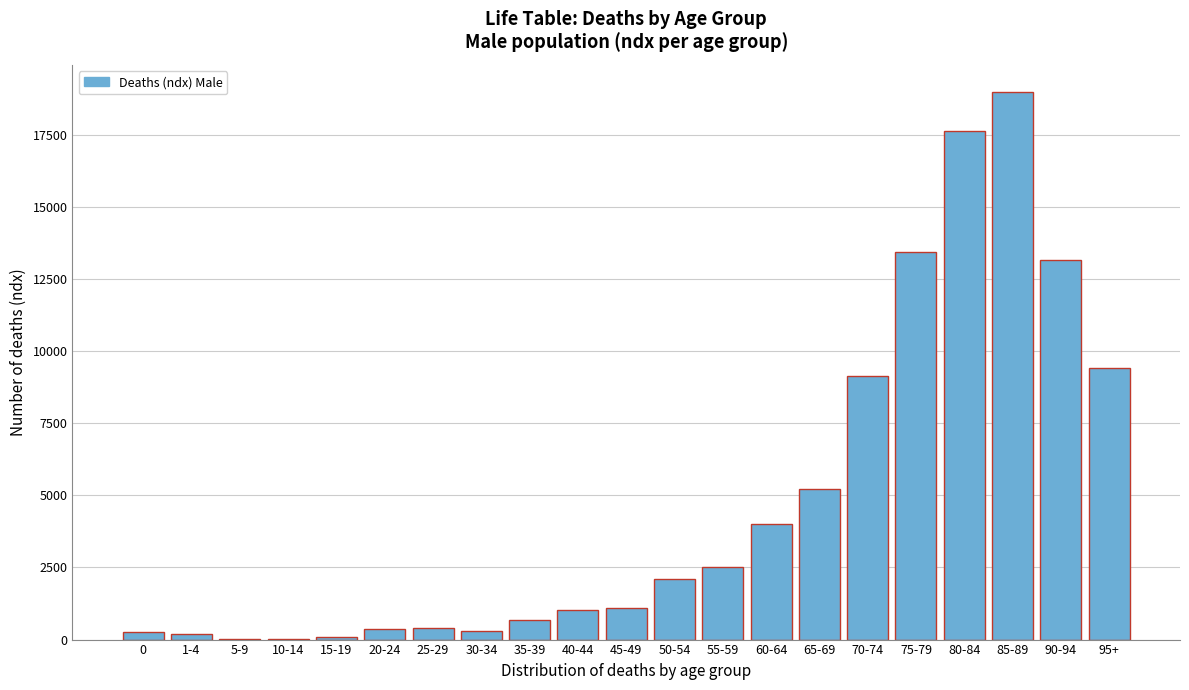

Is it true that the value at 95+ is 9397?

True